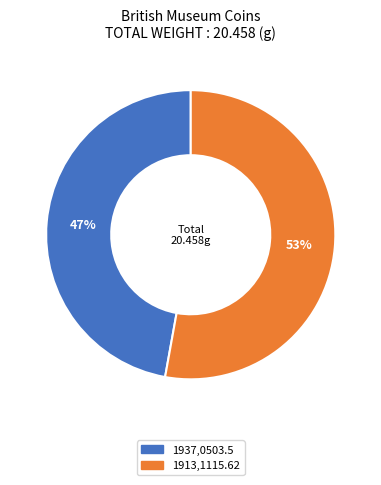

What is the ratio of the value at 1913,1115.62 to the value at 1937,0503.5?

1.1